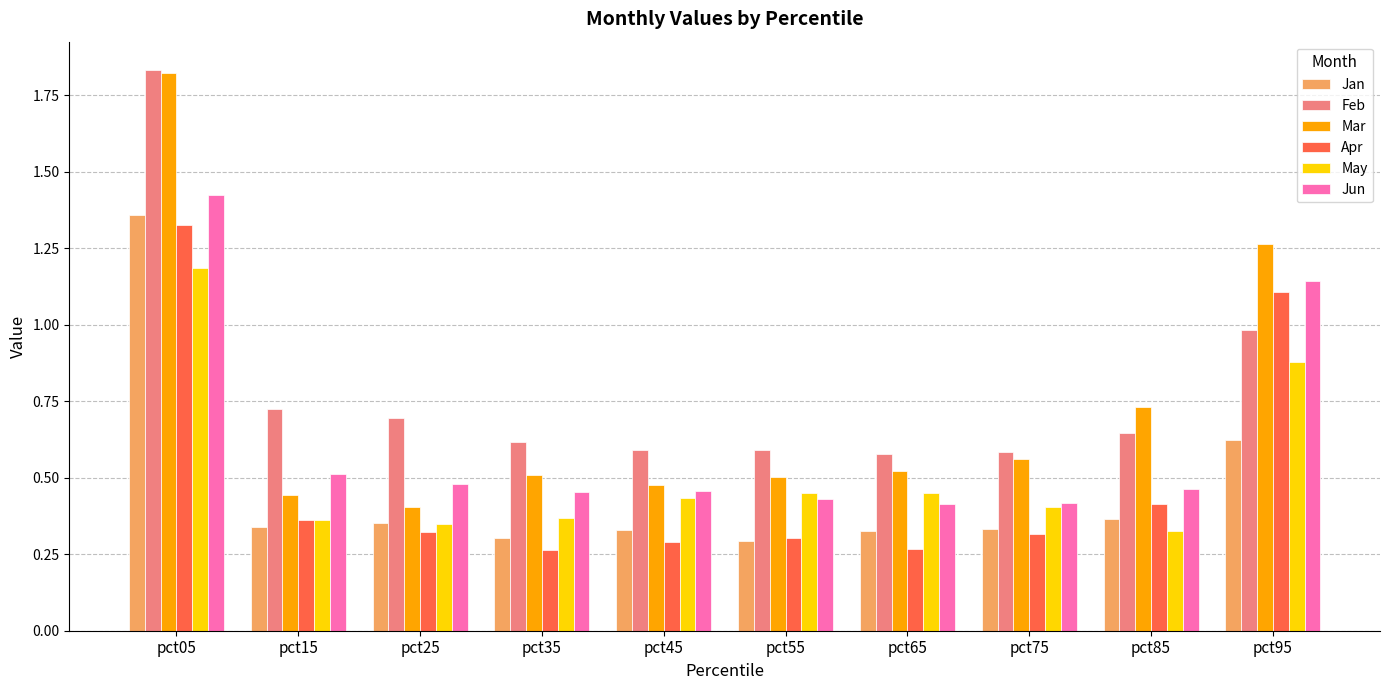

What are all the series names shown in the legend?

Jan, Feb, Mar, Apr, May, Jun